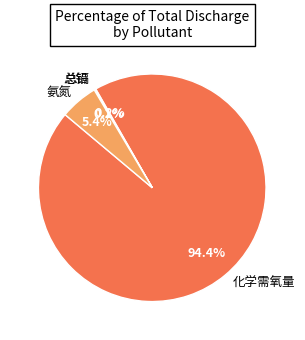

Between 氨氮 and 化学需氧量, which is larger?

化学需氧量